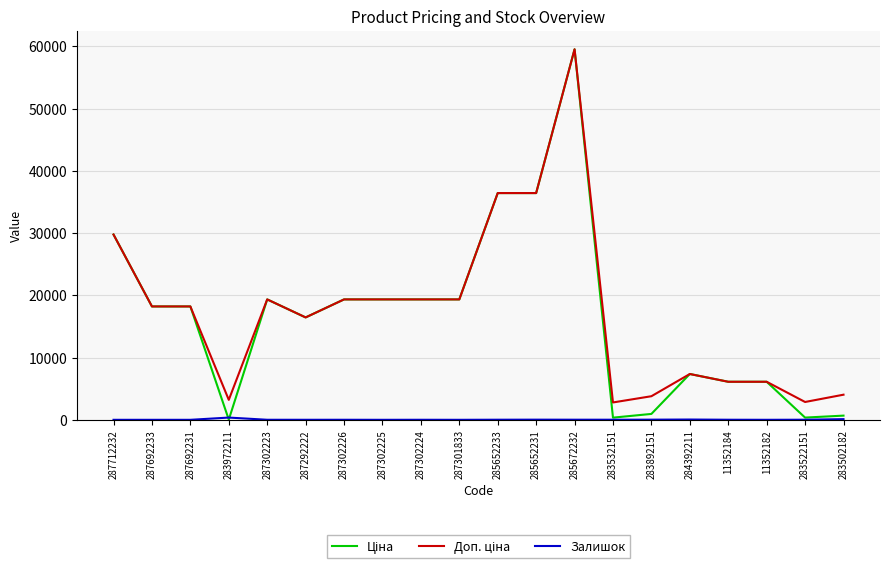

Which category has the highest value across all series?

285672232